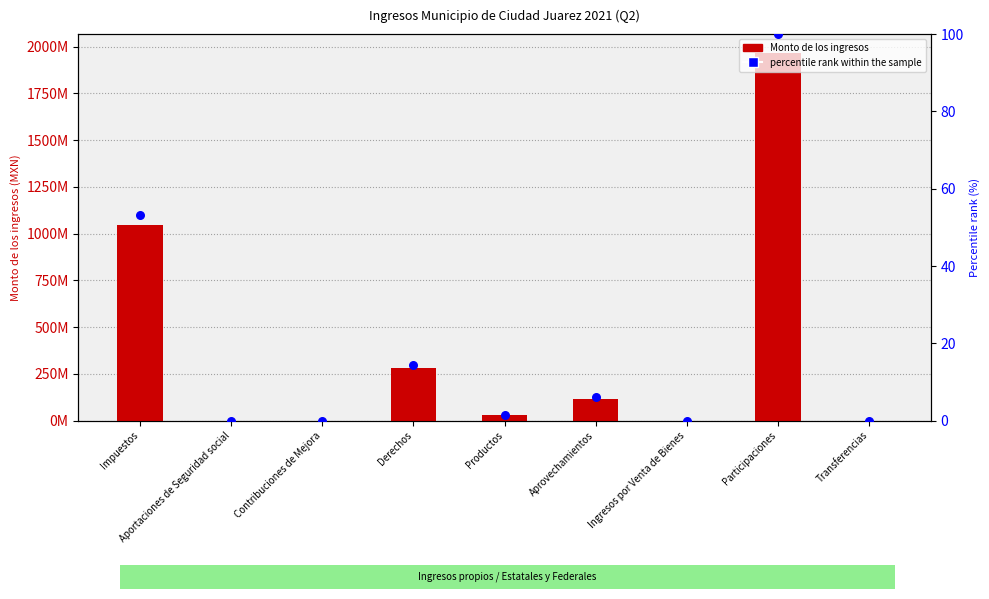

Which series contains the highest Y value?

Monto de los ingresos